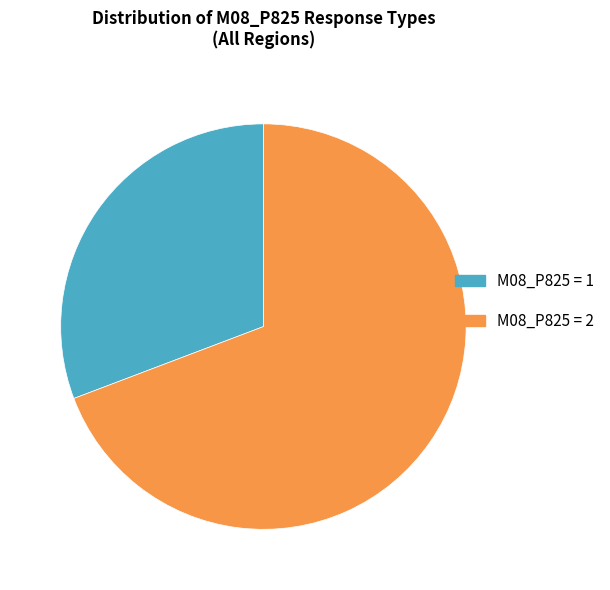

Between M08_P825 = 1 and M08_P825 = 2, which is larger?

M08_P825 = 2